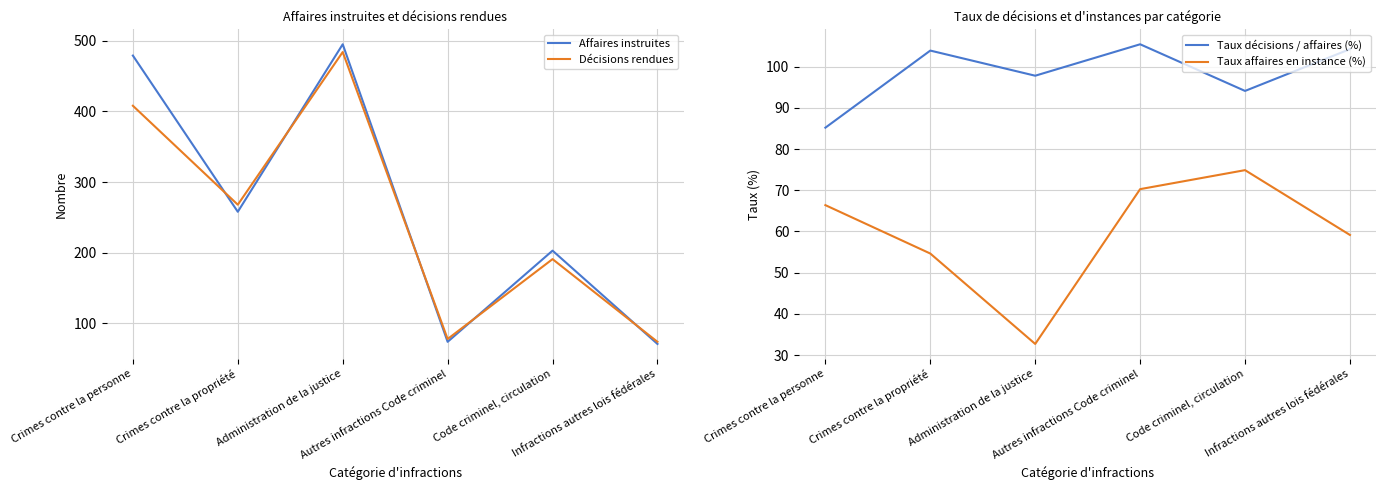

What is the difference between the maximum and second lowest values in the Affaires instruites series?

421